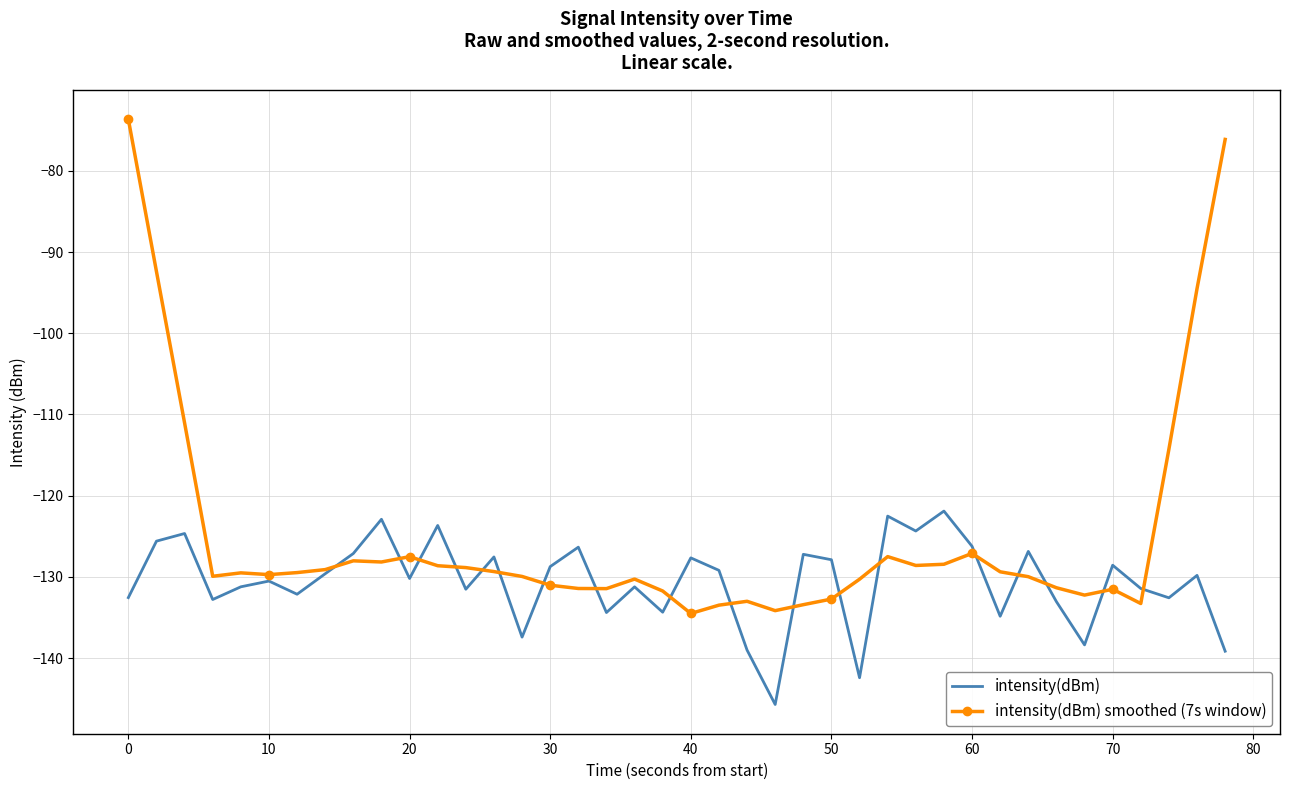

What is the highest value of the intensity(dBm) series?

-121.9